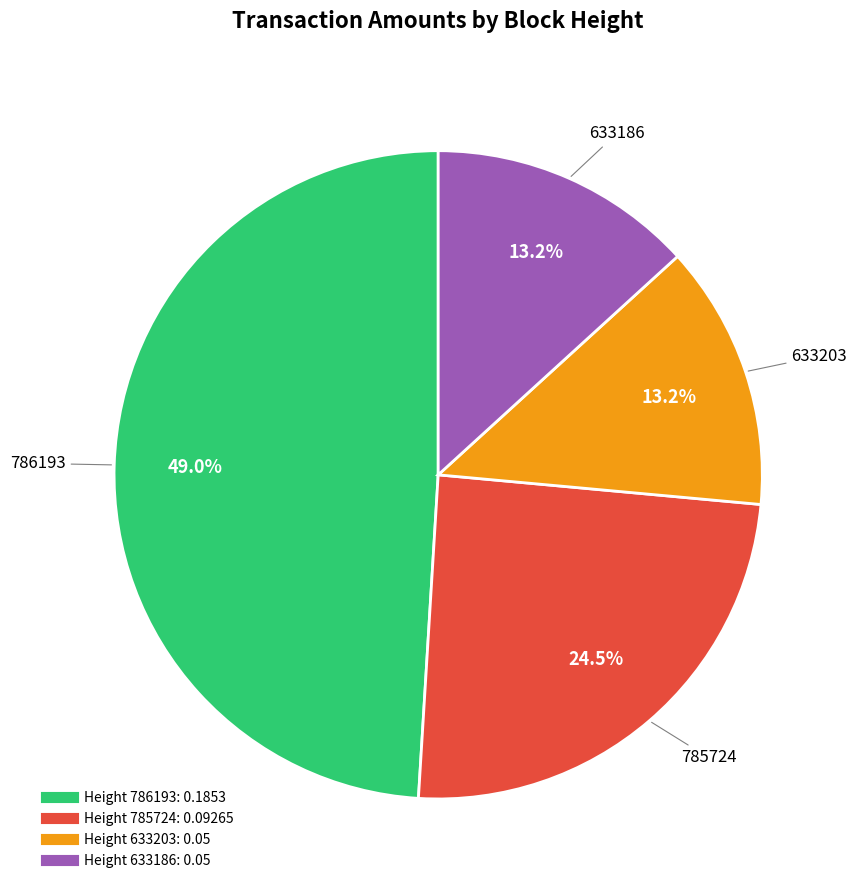

Is there a majority slice in this chart?

No